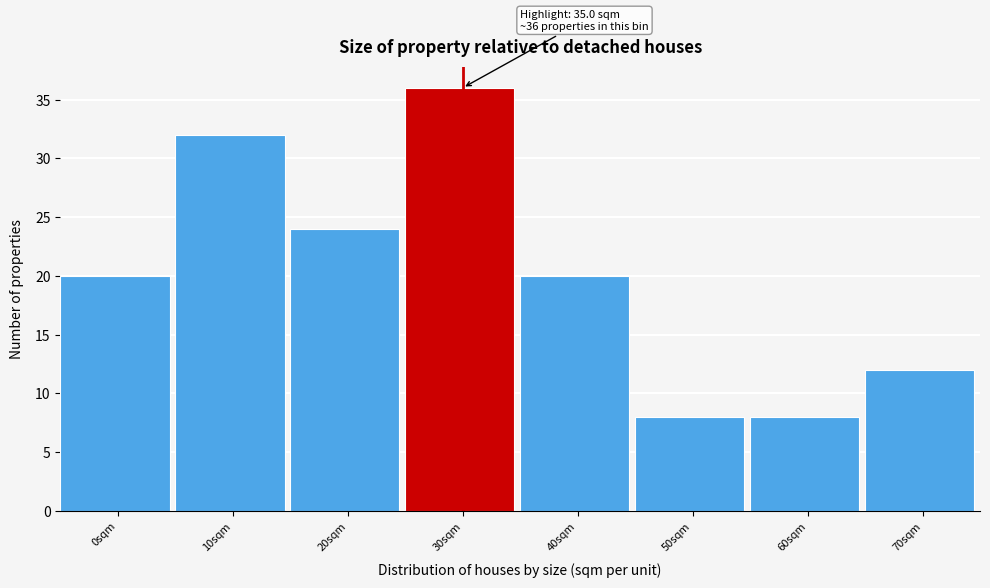

Reading left to right, what are all the values shown in this chart?

20	32	24	36	20	8	8	12